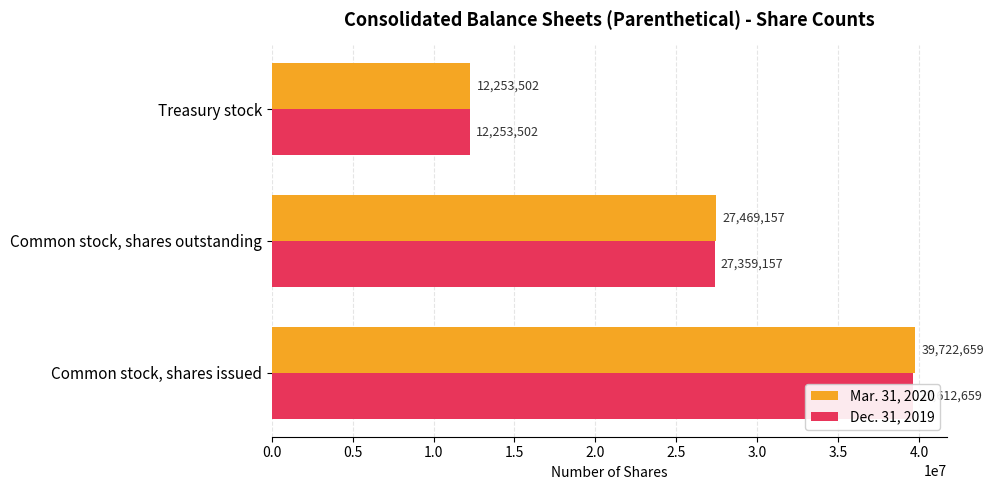

True or false: Dec. 31, 2019 has a value of 12253502 at Treasury stock.

True